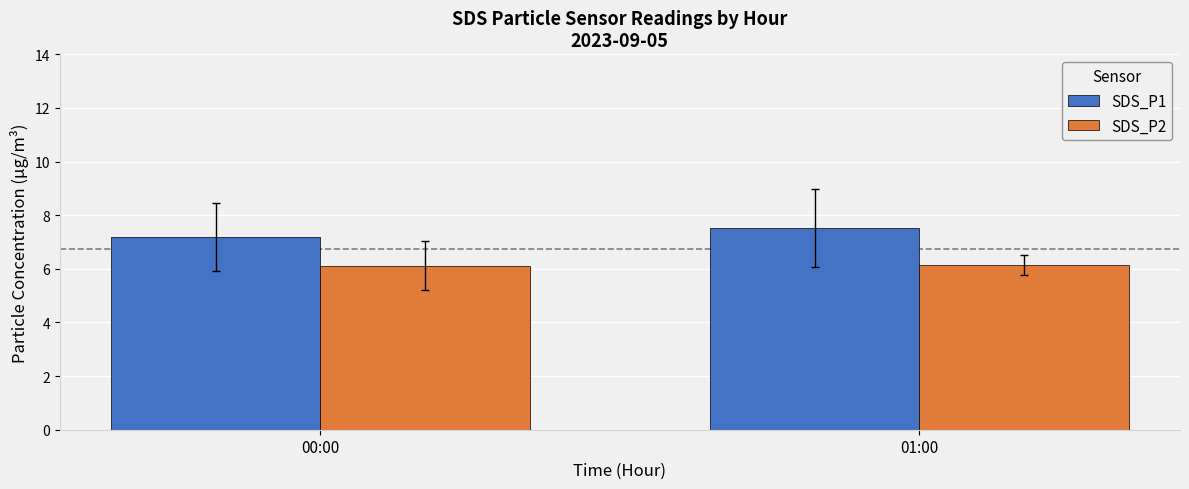

What are all the series names shown in the legend?

SDS_P1, SDS_P2